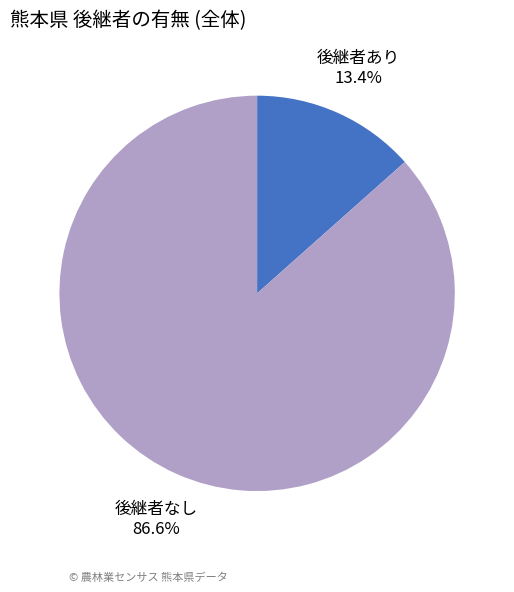

Count the number of slices in the pie.

2